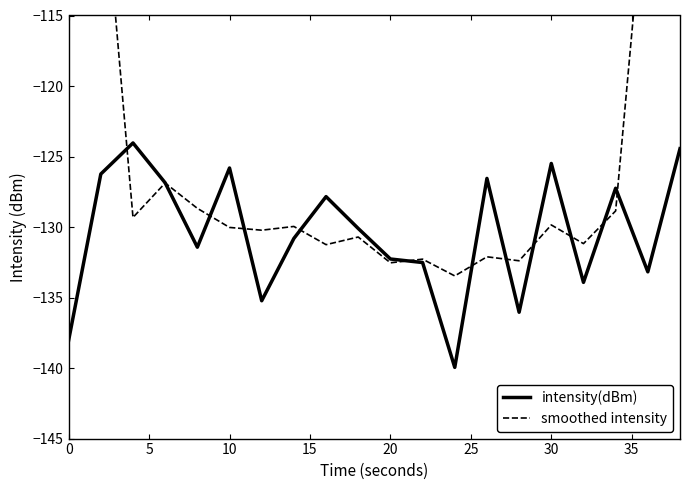

The intensity(dBm) series shows -132.3 at 20. True or false?

True